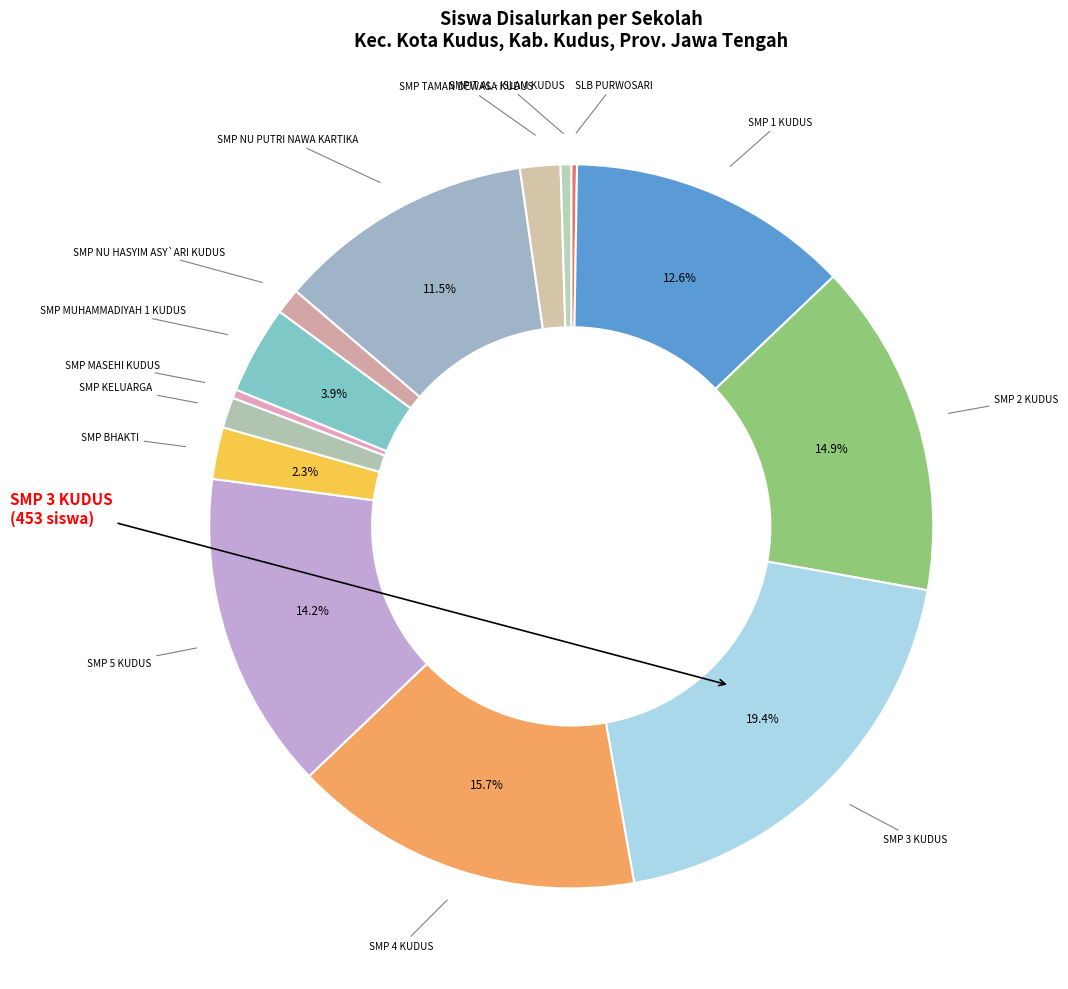

Does any single category account for the majority?

No